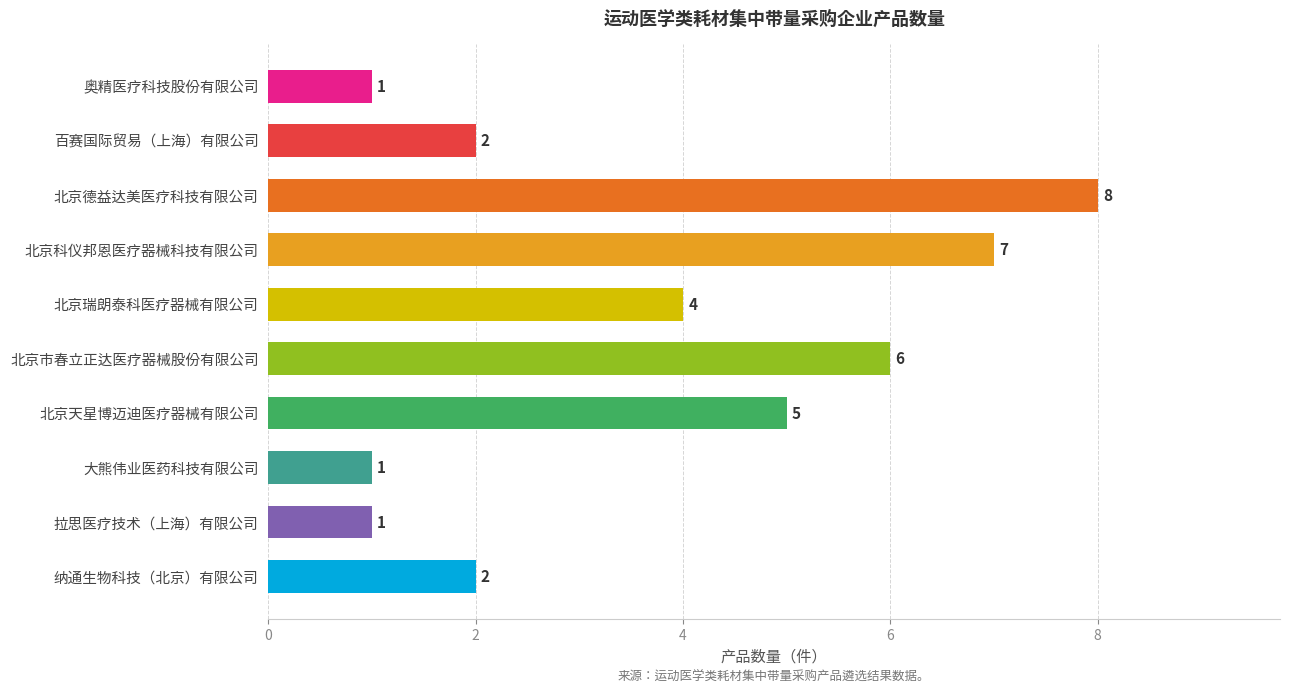

What is the value of the 2nd bar from the top?

2